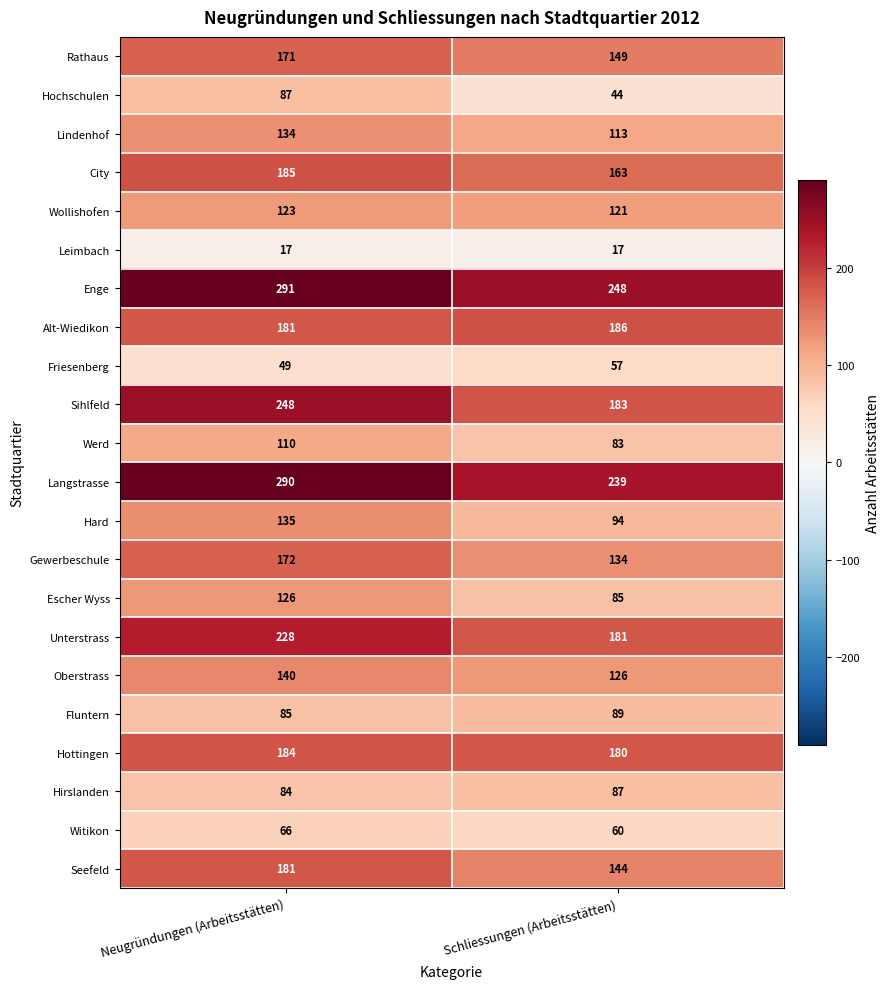

Between Neugründungen (Arbeitsstätten) and Schliessungen (Arbeitsstätten), which series saw the biggest shift?

Sihlfeld